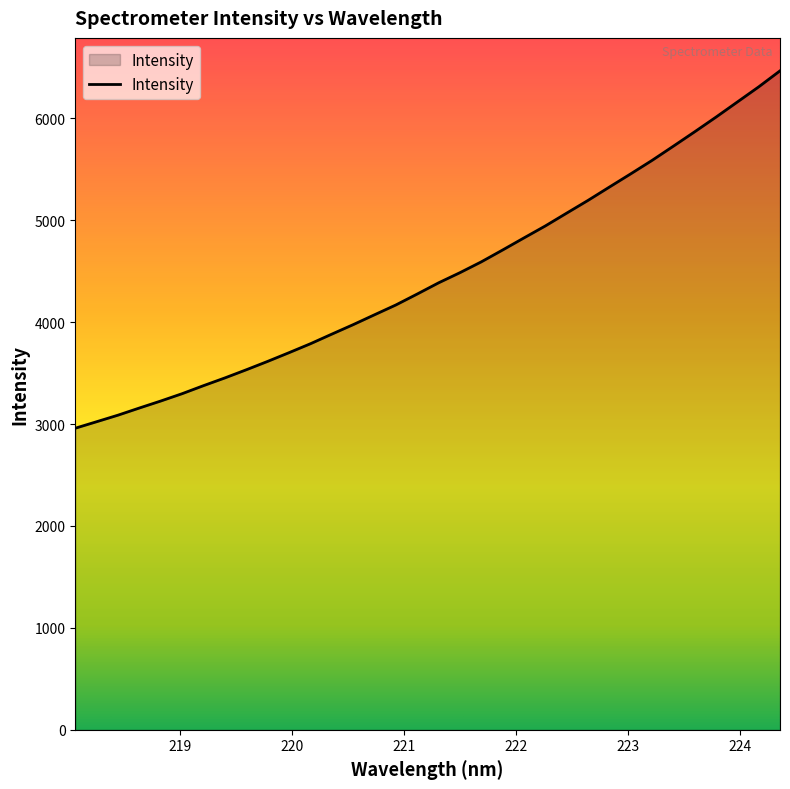

Does the chart display data point markers on the line(s)?

No